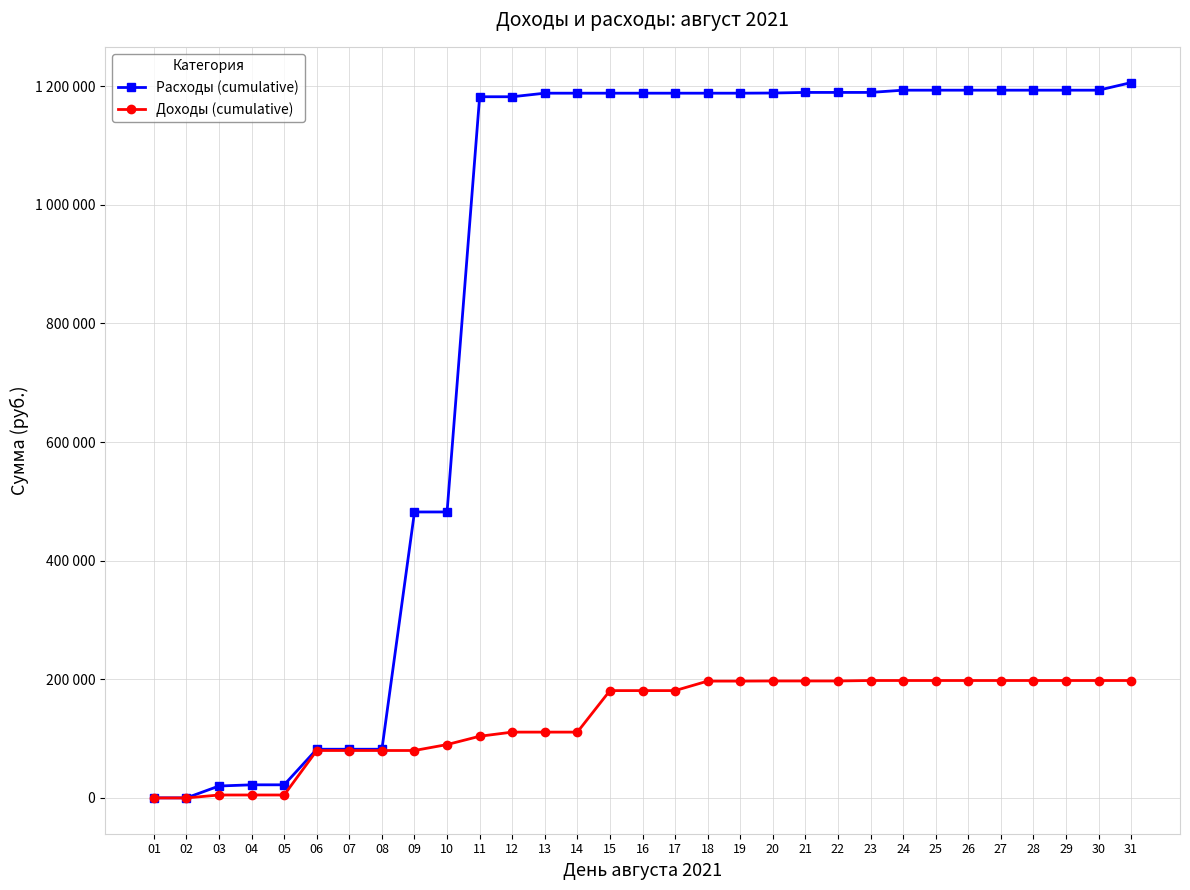

Does the chart have visible grid lines?

Yes